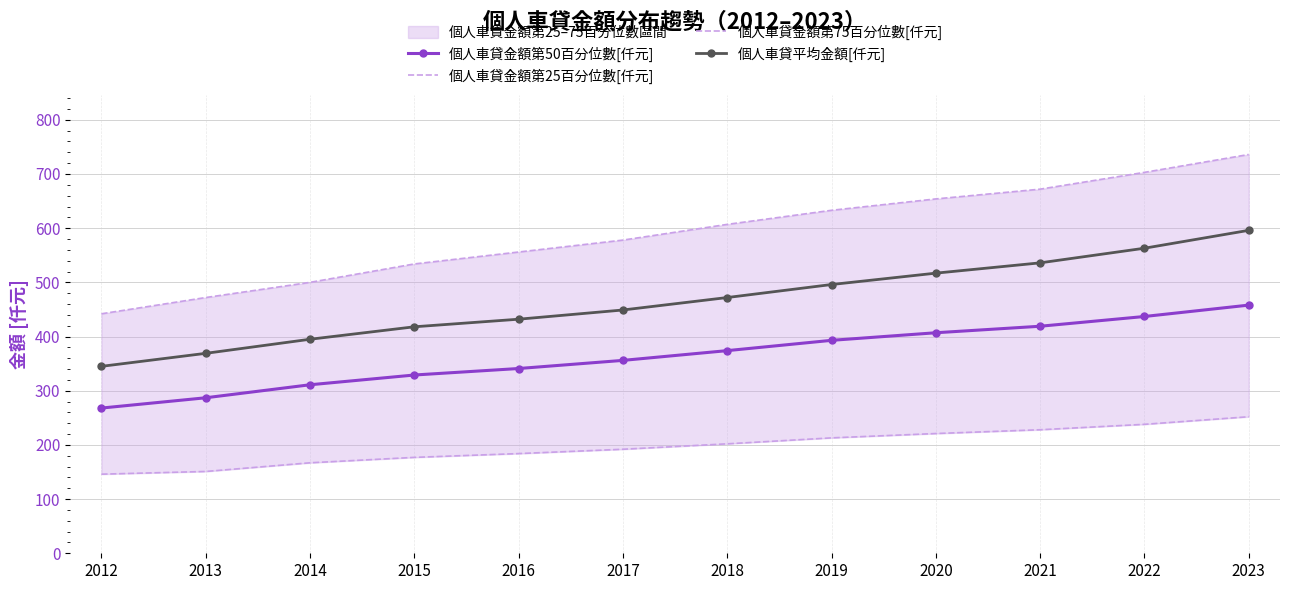

What is the value of the 個人車貸金額第75百分位數[仟元] point at the 12th from the left?

736